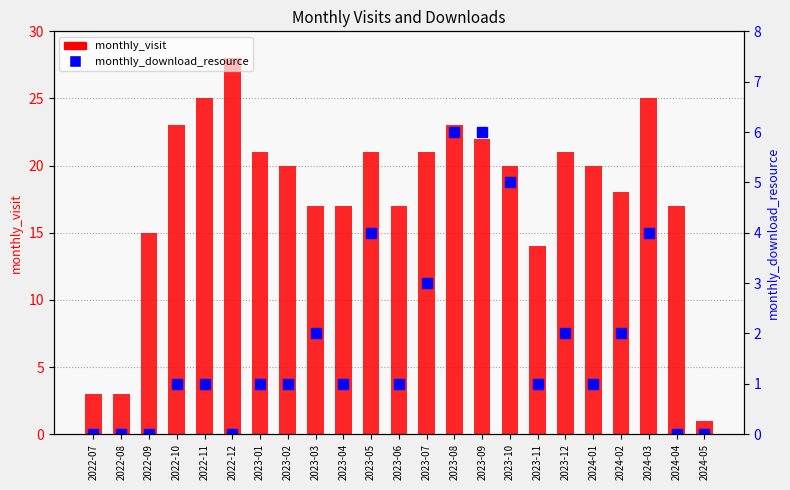

Reading right to left, transcribe all the data shown in this chart.

monthly_visit: 1	17	25	18	20	21	14	20	22	23	21	17	21	17	17	20	21	28	25	23	15	3	3
monthly_download_resource: 0	0	4	2	1	2	1	5	6	6	3	1	4	1	2	1	1	0	1	1	0	0	0